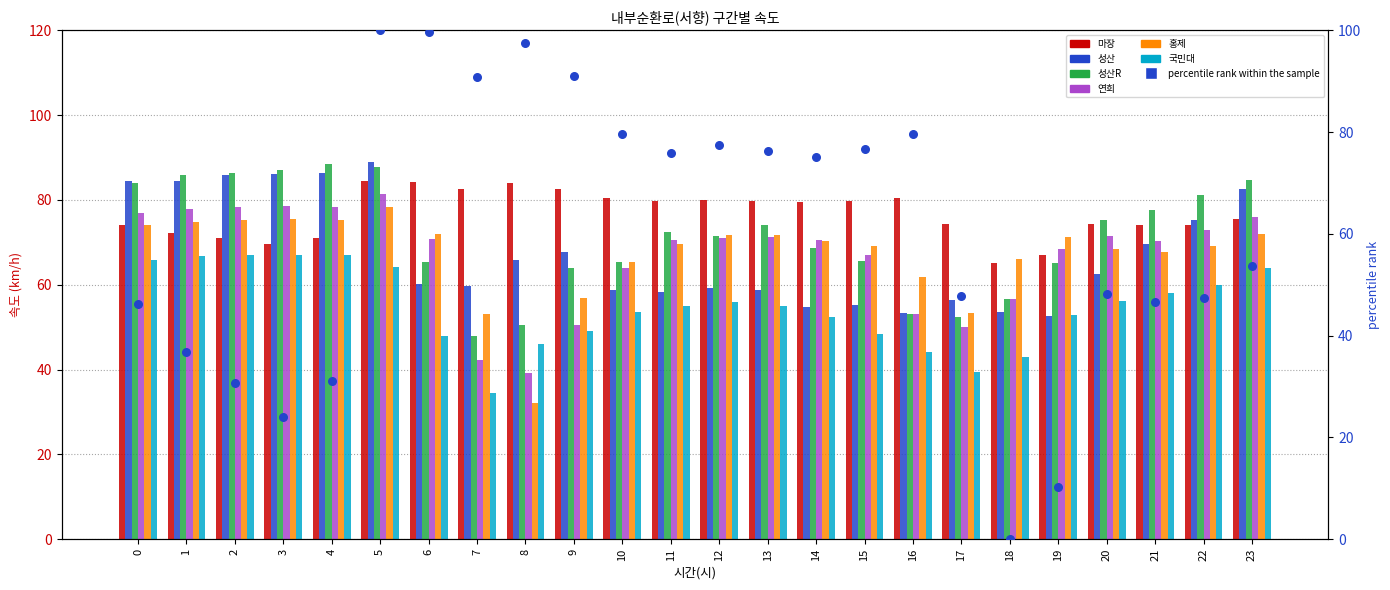

Which series has the largest total across all categories?

성산R